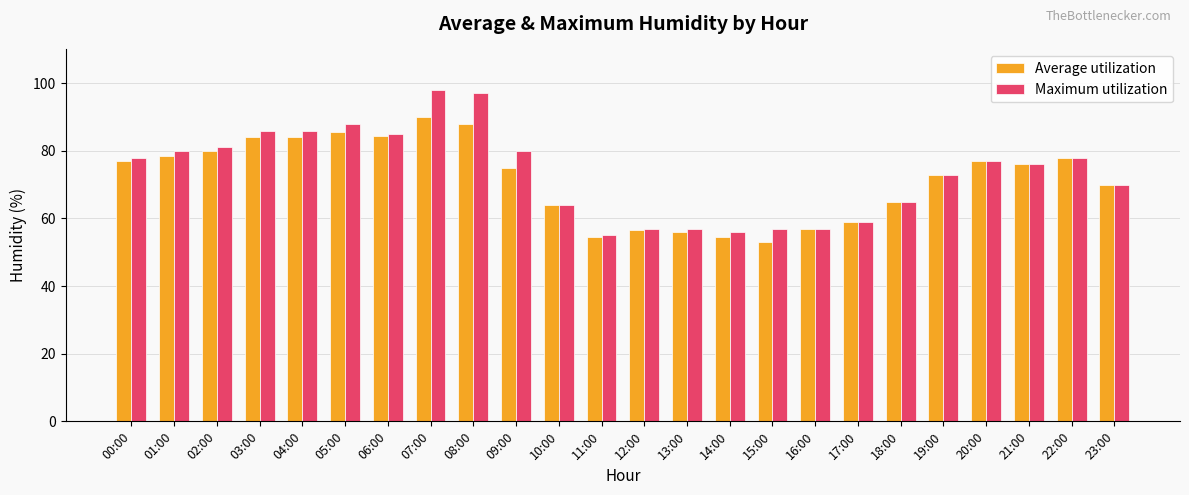

What is the sum of the Maximum utilization values at 20:00 and 18:00?

142.0